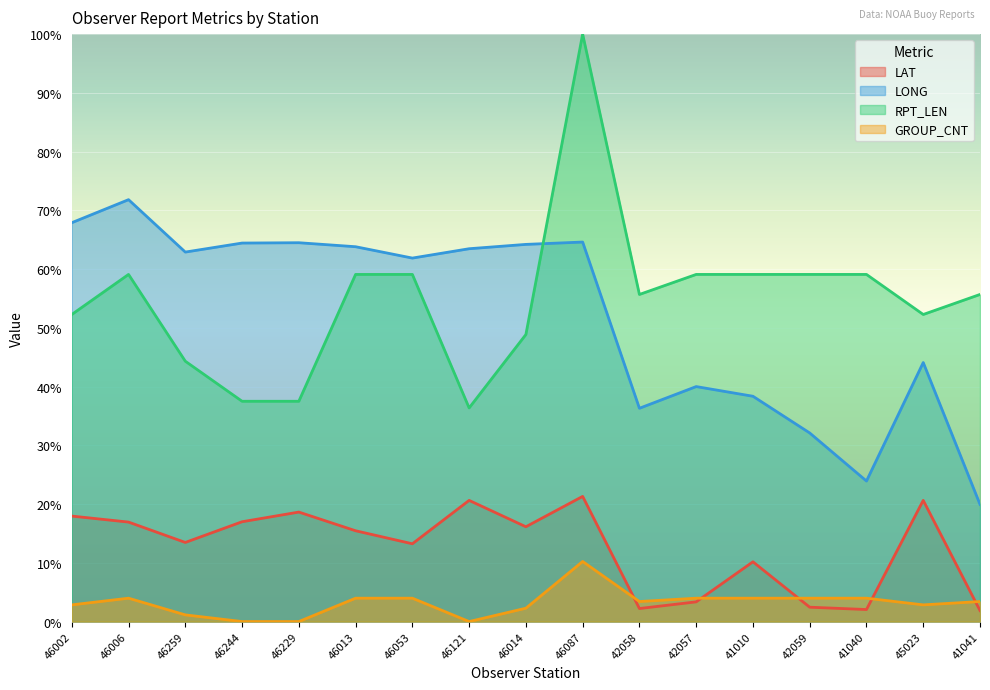

Which category has the lowest value in the GROUP_CNT series?

46244